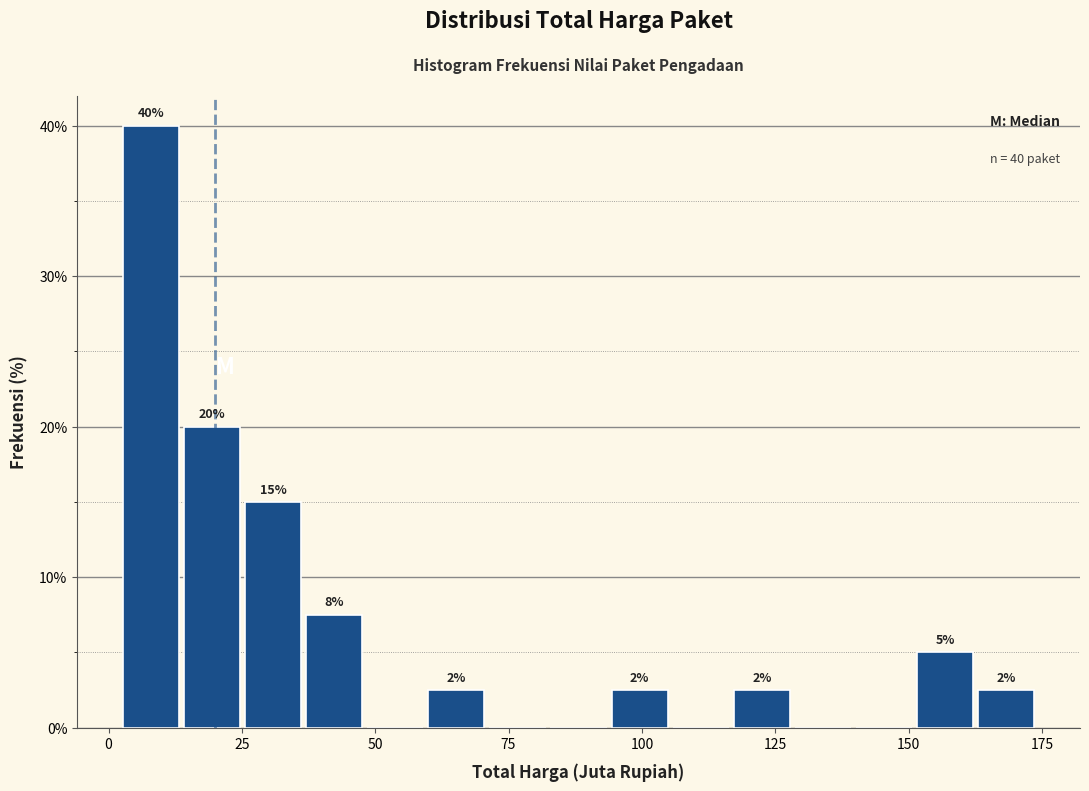

Around what value on the x-axis is the tallest bar? Give the approximate position of its centre, as read against the axis.

10